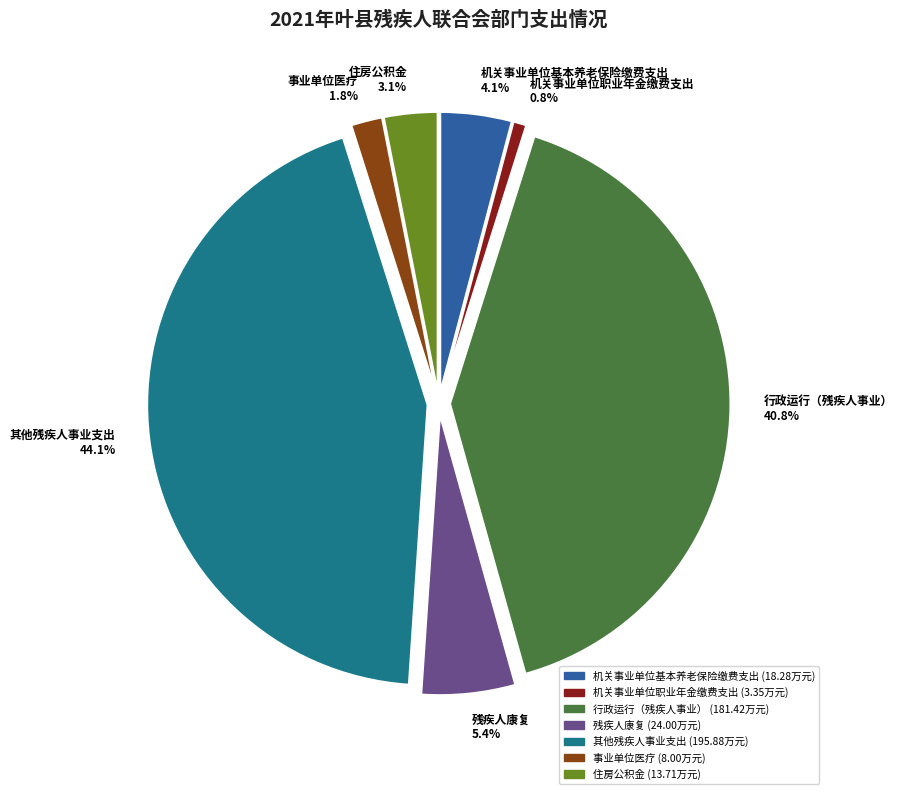

How many segments does this pie chart have?

7